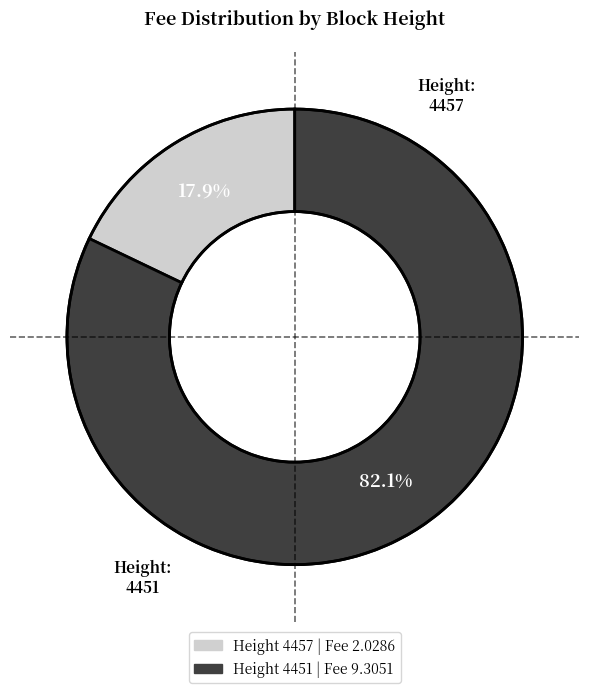

Does any single category account for the majority?

Yes